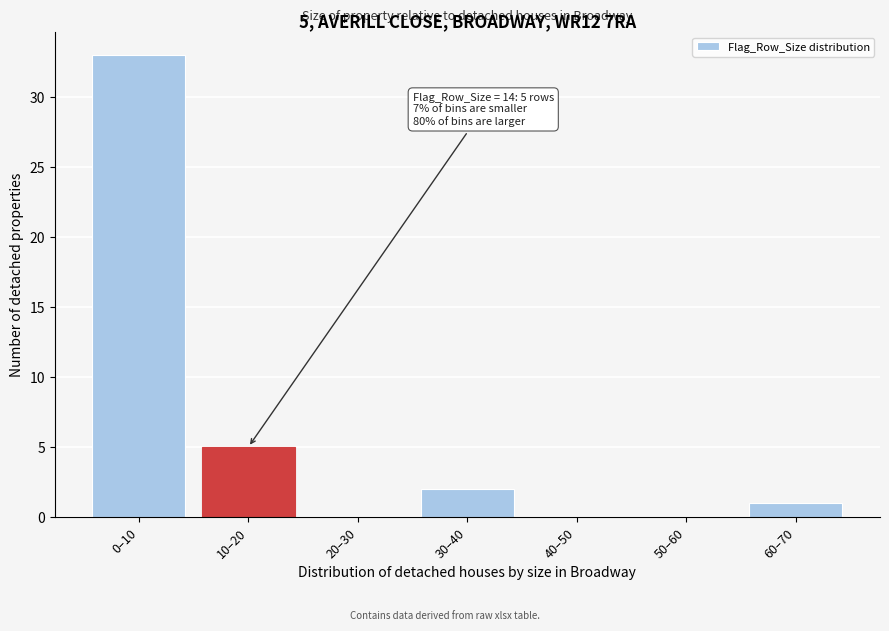

Reading left to right, transcribe all the data shown in this chart.

0–10=33	10–20=5	20–30=0	30–40=2	40–50=0	50–60=0	60–70=1